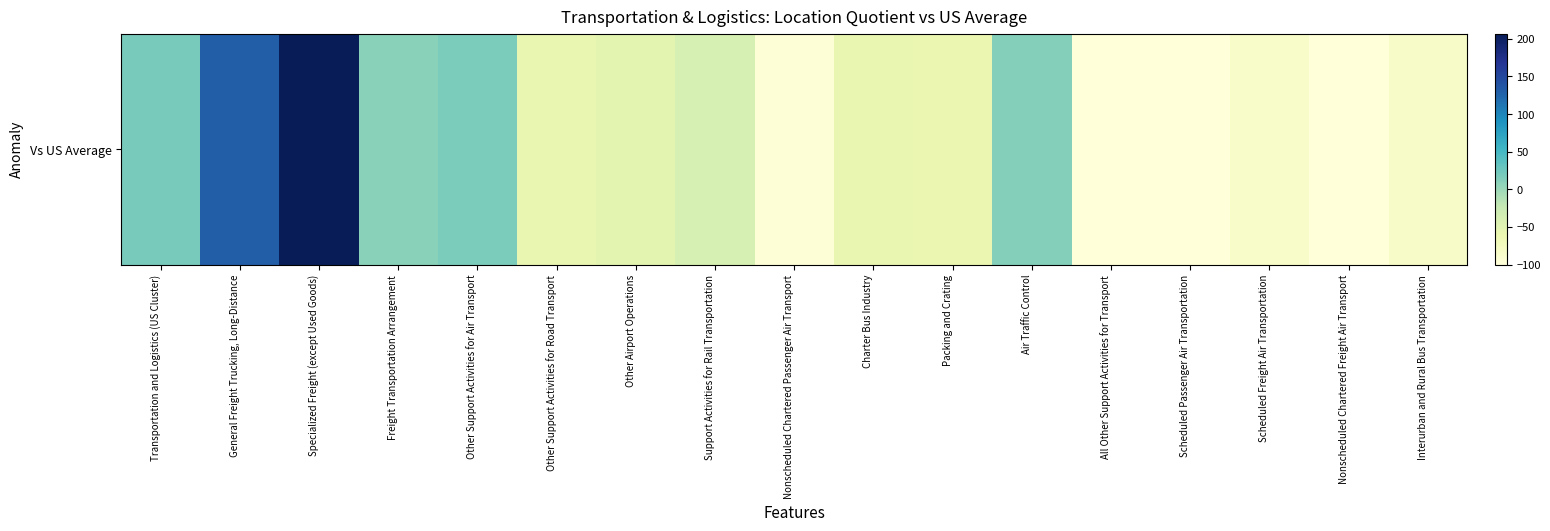

How many values exceed -56?

8